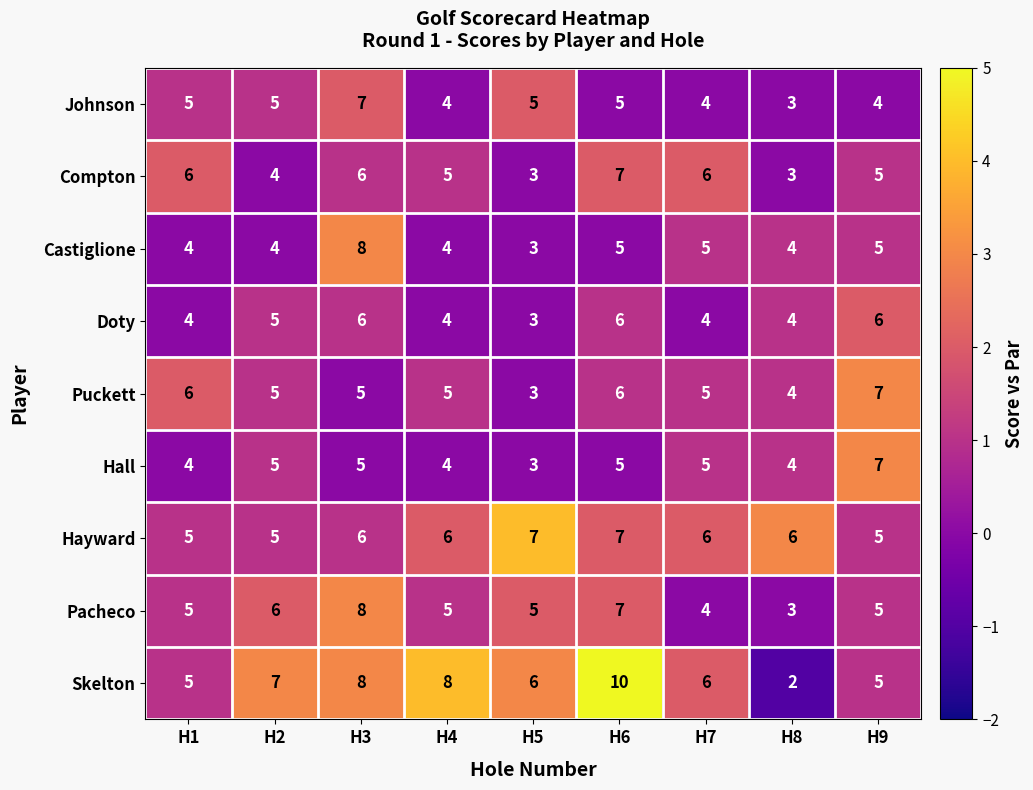

At how many categories does at least one series exceed 2?

9